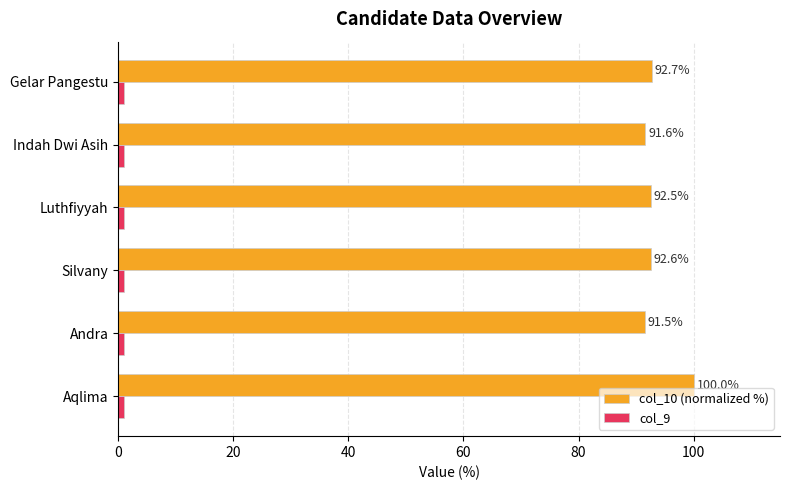

Is it true that col_10 (normalized %) equals 21.8 at Andra?

False